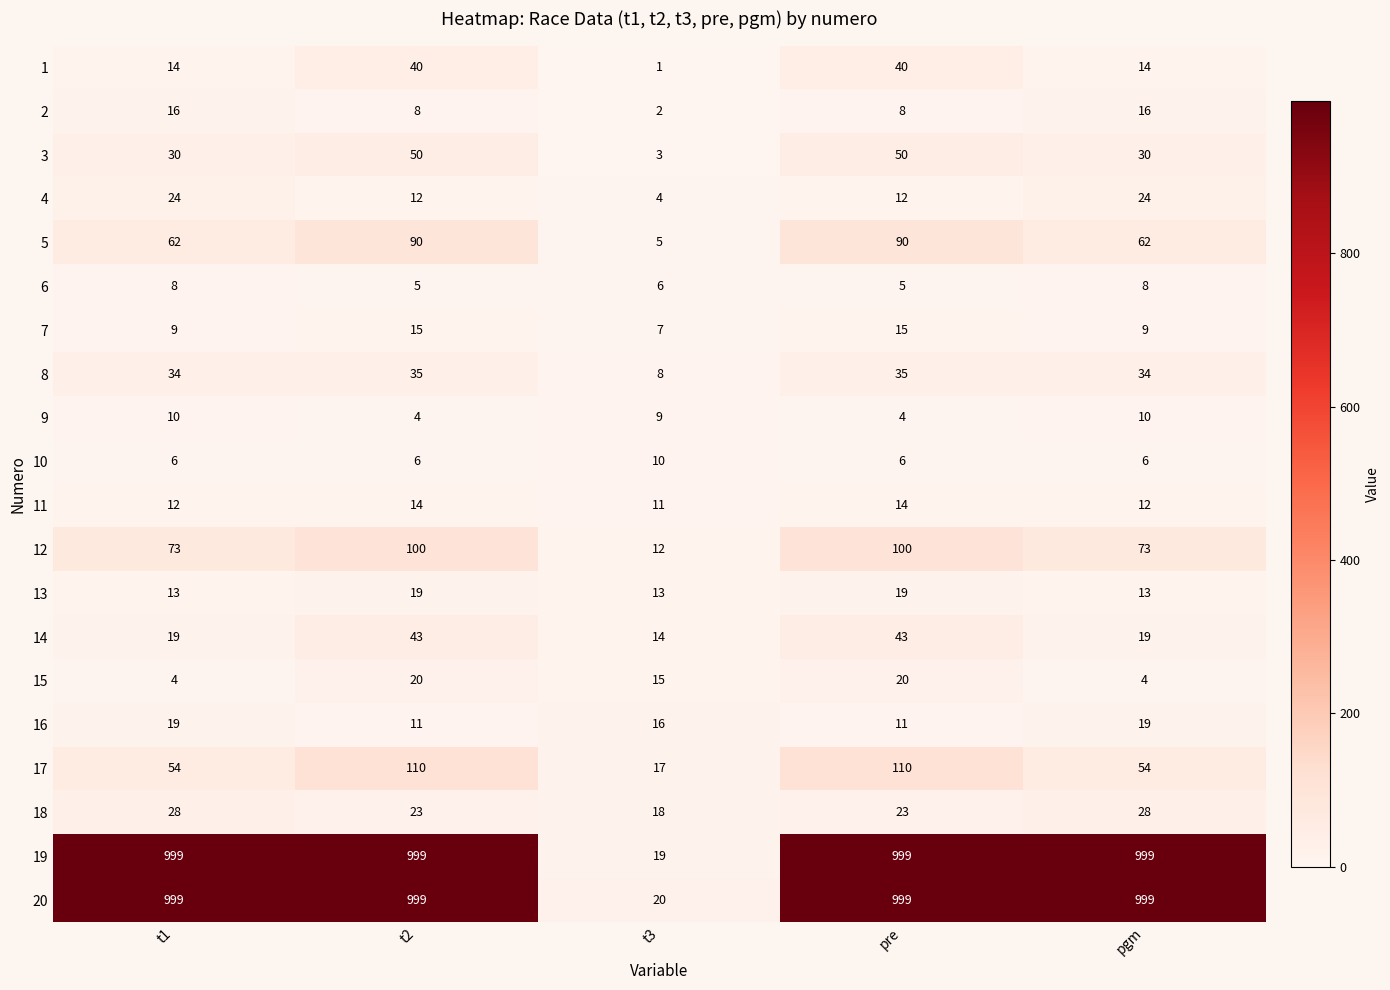

Count the number of categories in the chart.

5